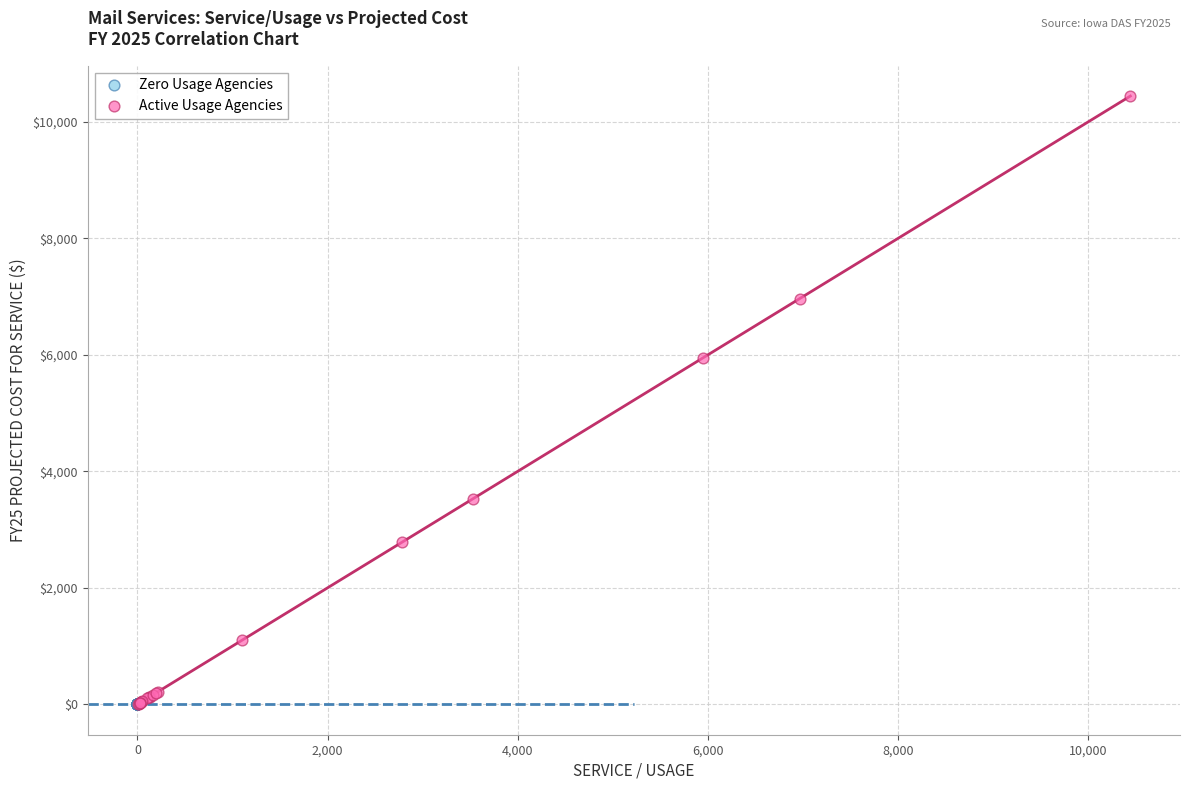

Which series contains the highest Y value?

Active Usage Agencies